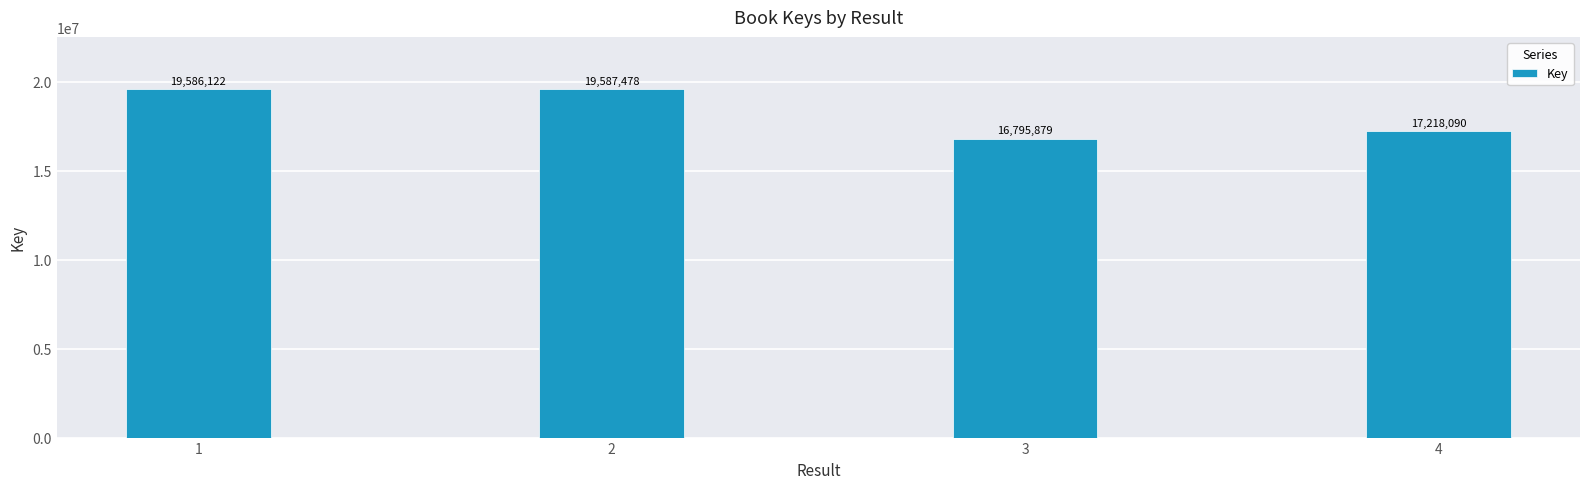

What is the difference between the maximum and minimum values?

2791599